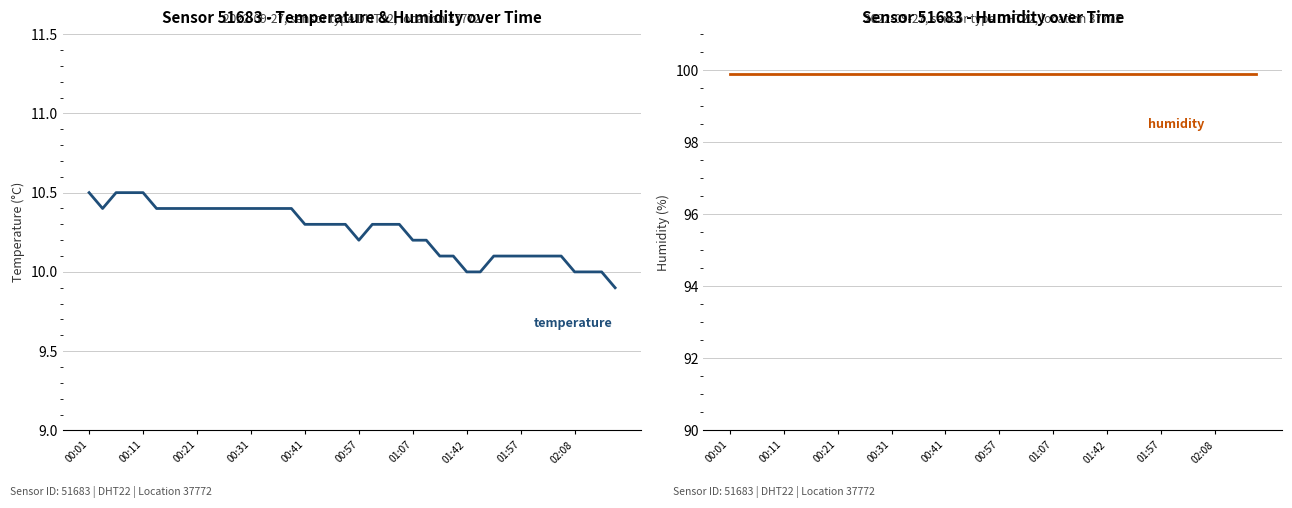

The value of temperature at 34 is 14.6. True or false?

False